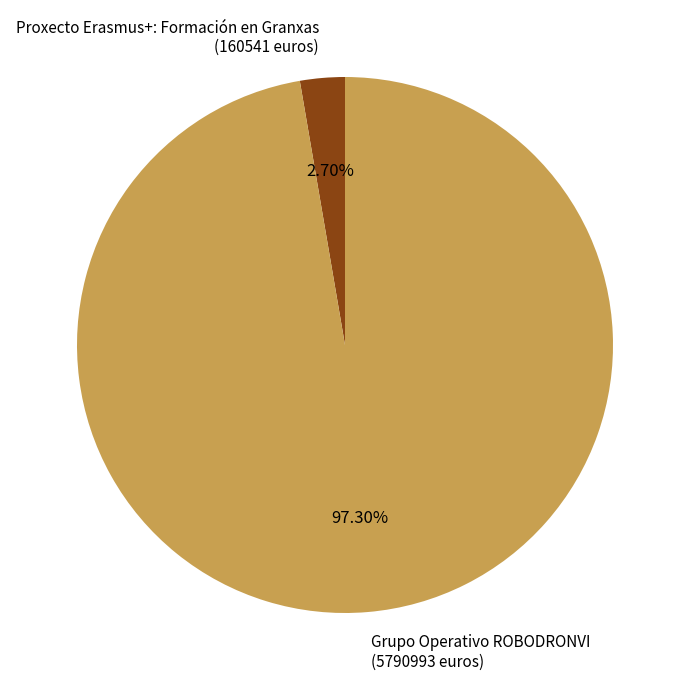

Between Grupo Operativo ROBODRONVI (5790993 euros) and Proxecto Erasmus+: Formación en Granxas (160541 euros), which is larger?

Grupo Operativo ROBODRONVI (5790993 euros)